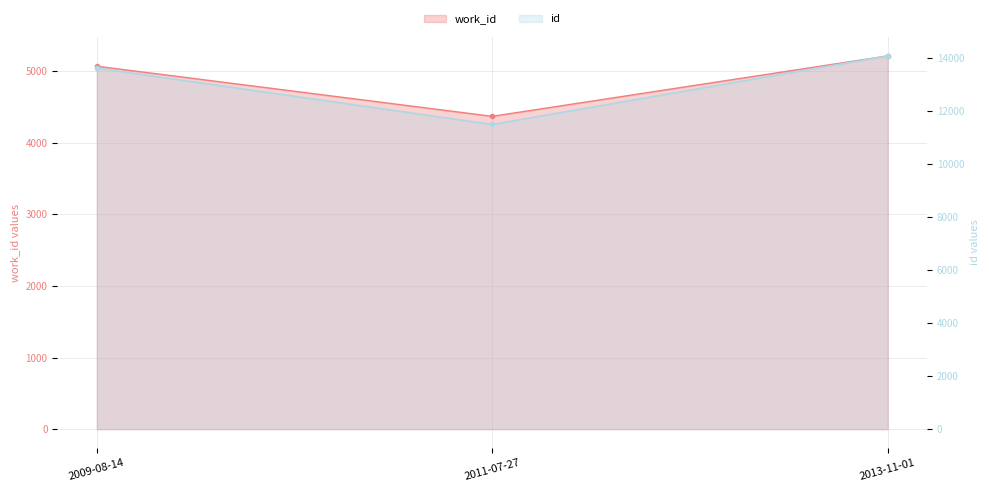

Rank the series by their maximum value, from highest to lowest.

id, work_id